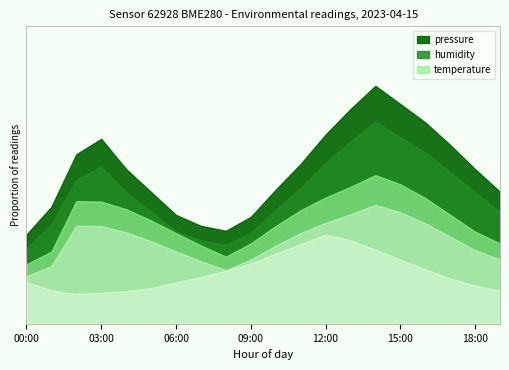

True or false: humidity and pressure intersect in this chart.

False